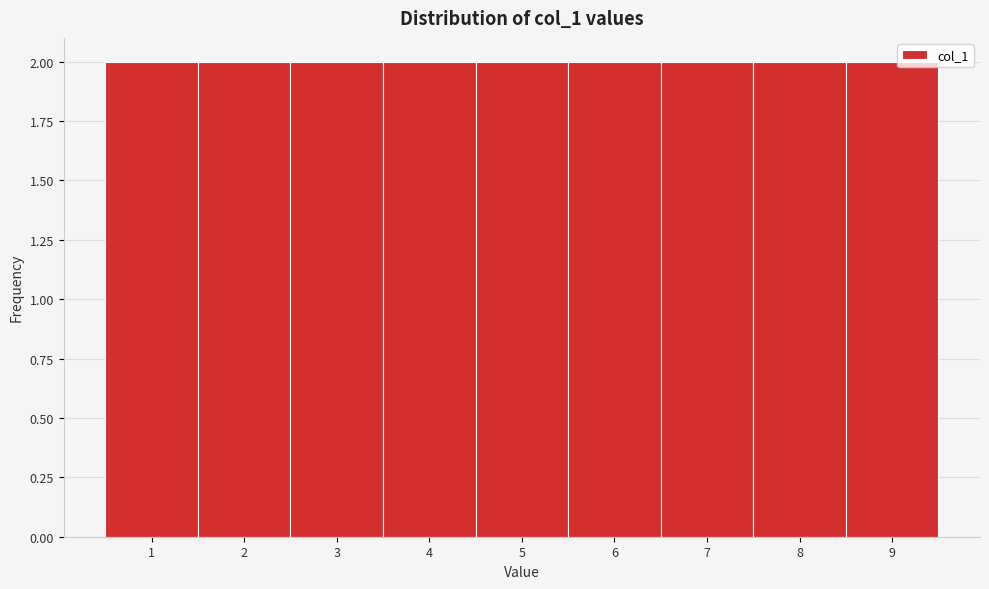

Reading left to right, transcribe this chart: for each bar, give the range it covers on the x-axis and its height. The values are not printed on the chart, so give them approximately, as read against the axis.

0.5 to 1.5: 2
1.5 to 2.5: 2
2.5 to 3.5: 2
3.5 to 4.5: 2
4.5 to 5.5: 2
5.5 to 6.5: 2
6.5 to 7.5: 2
7.5 to 8.5: 2
8.5 to 9.5: 2